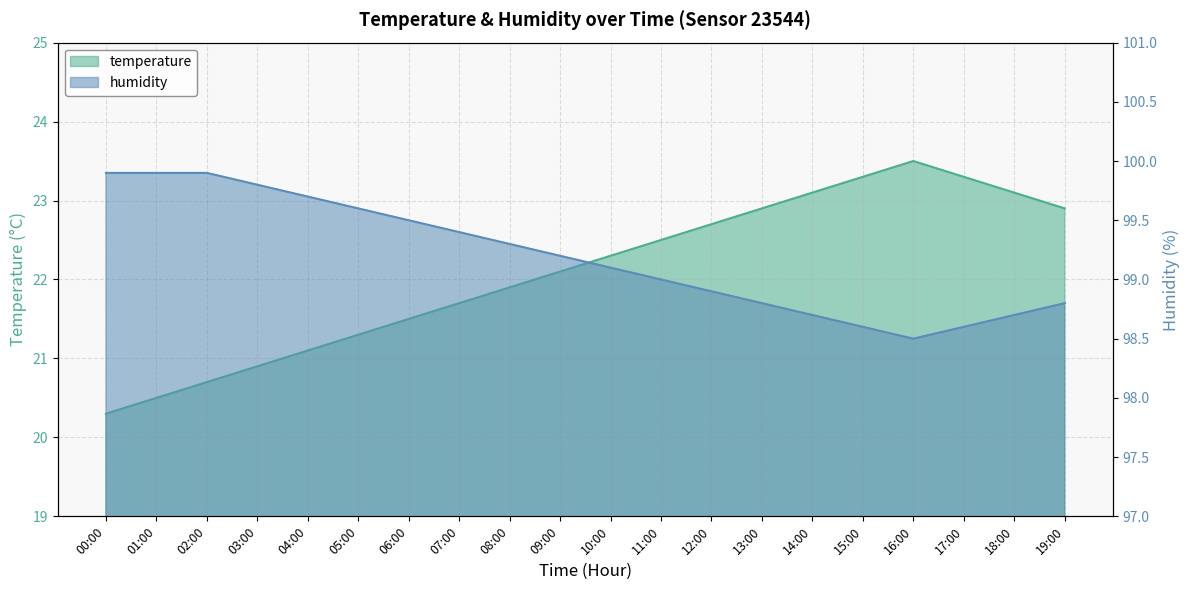

What position from the right is 08:00?

12